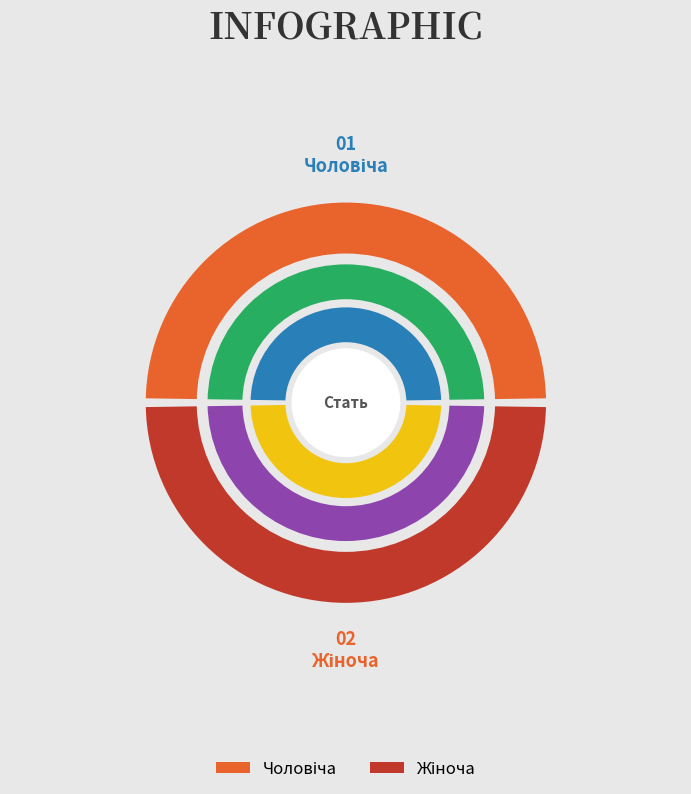

Is there any slice that represents more than half of the pie?

Yes